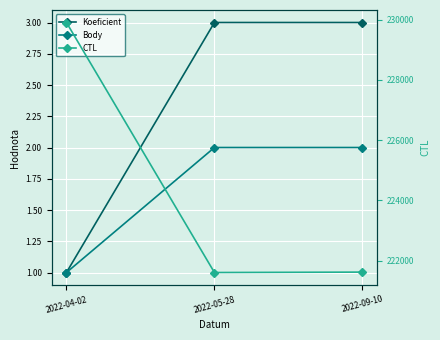

Which series has the largest range (max minus min)?

CTL